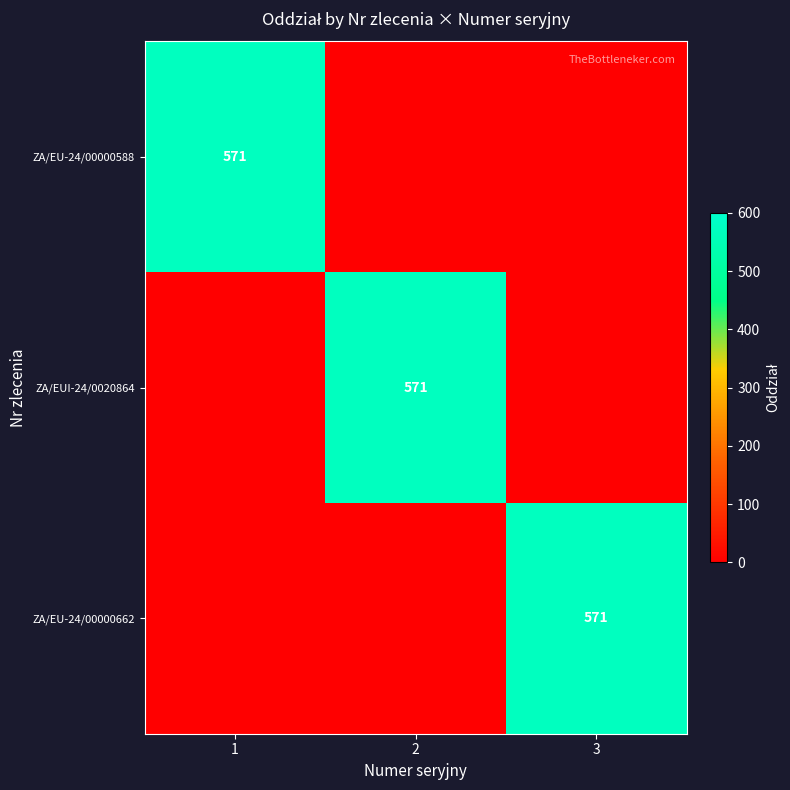

Count the number of categories in the chart.

3